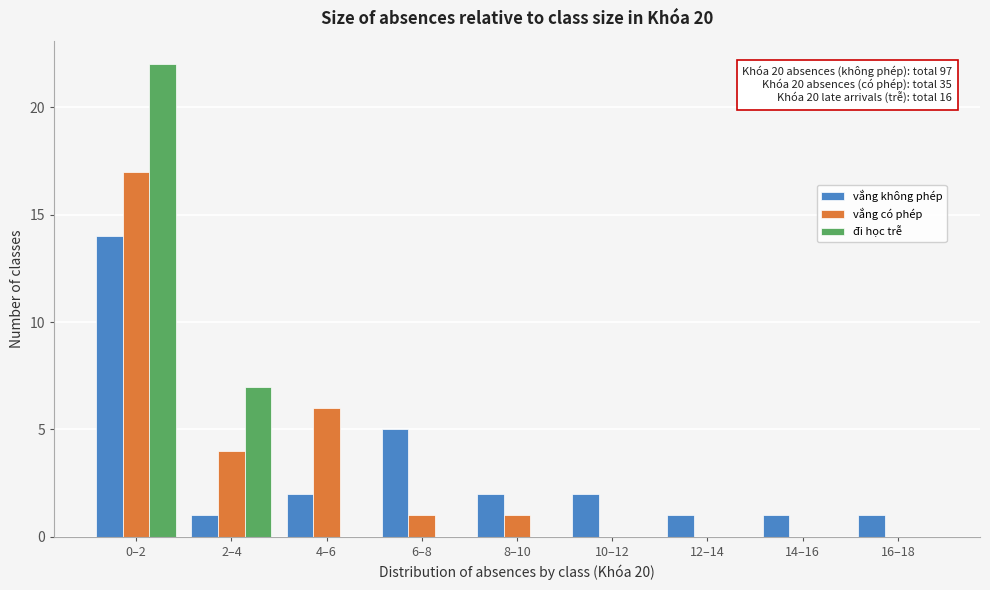

Reading left to right, transcribe all the data shown in this chart.

vắng không phép: 0–2=14	2–4=1	4–6=2	6–8=5	8–10=2	10–12=2	12–14=1	14–16=1	16–18=1
vắng có phép: 0–2=17	2–4=4	4–6=6	6–8=1	8–10=1	10–12=0	12–14=0	14–16=0	16–18=0
đi học trễ: 0–2=22	2–4=7	4–6=0	6–8=0	8–10=0	10–12=0	12–14=0	14–16=0	16–18=0